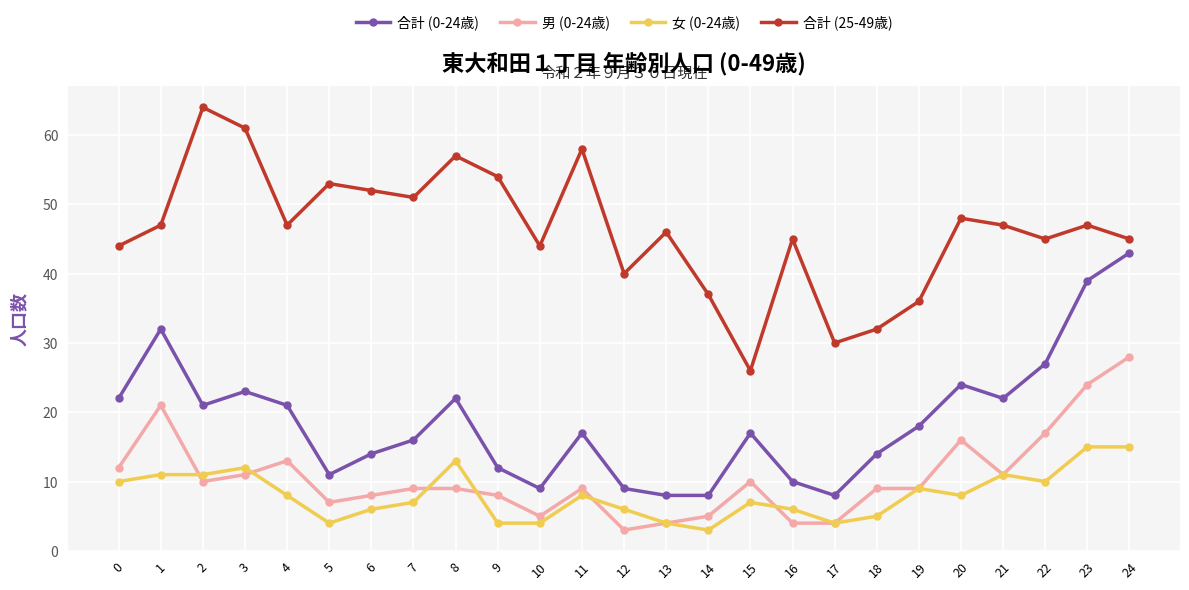

True or false: 男 (0-24歳) has a value of 9 at 7.

True